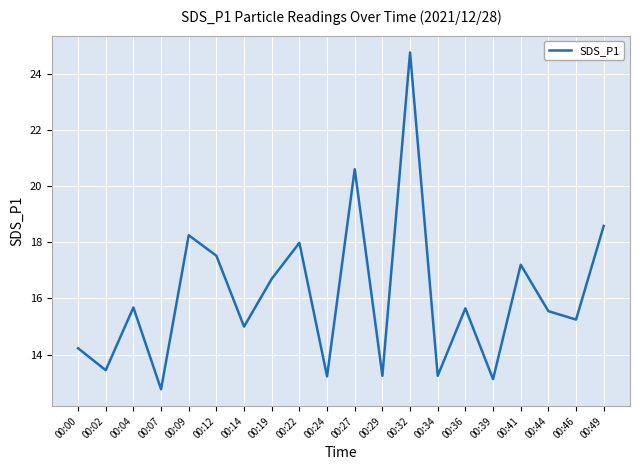

At which category does the chart reach its peak across all series?

00:32